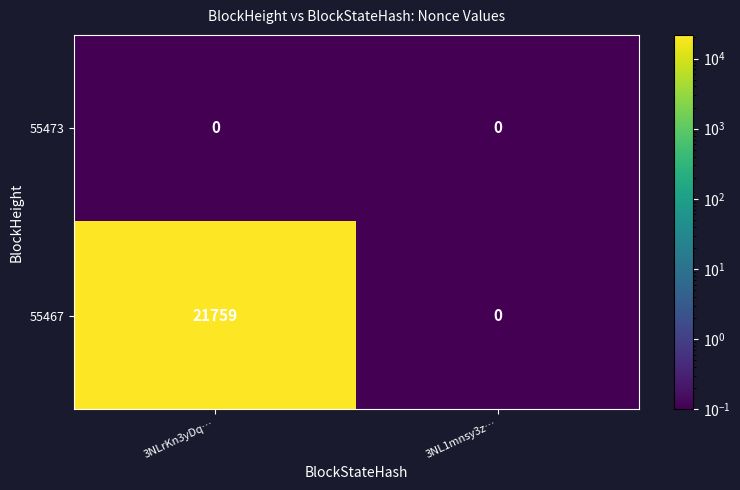

Reading left to right, extract all data points from this chart.

55473: 0	0
55467: 21759	0